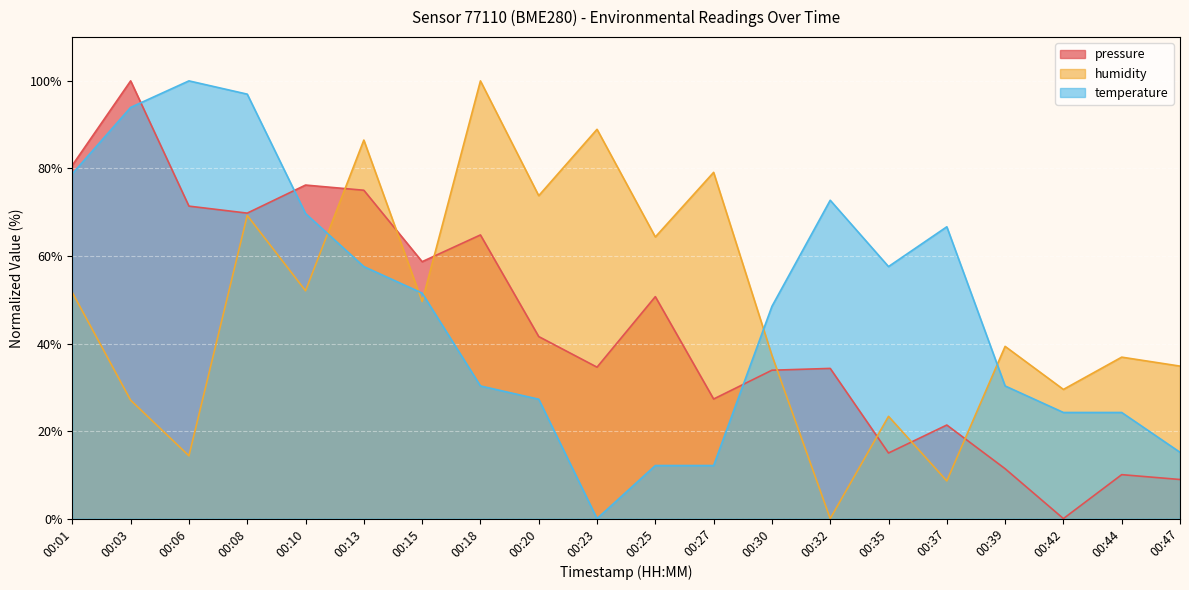

True or false: temperature has more than 0 points higher than both neighbors.

True